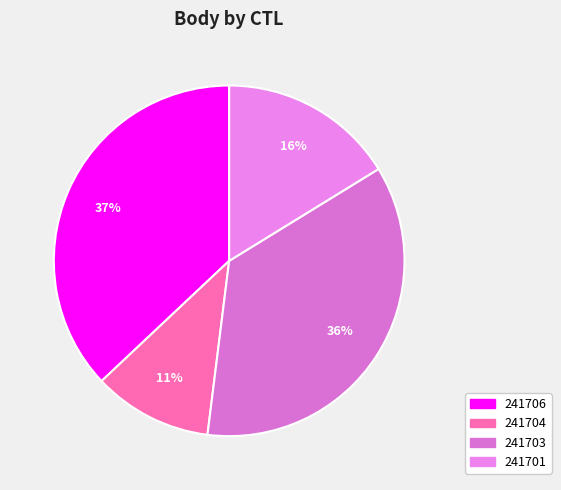

Between 241703 and 241706, which is larger?

241706